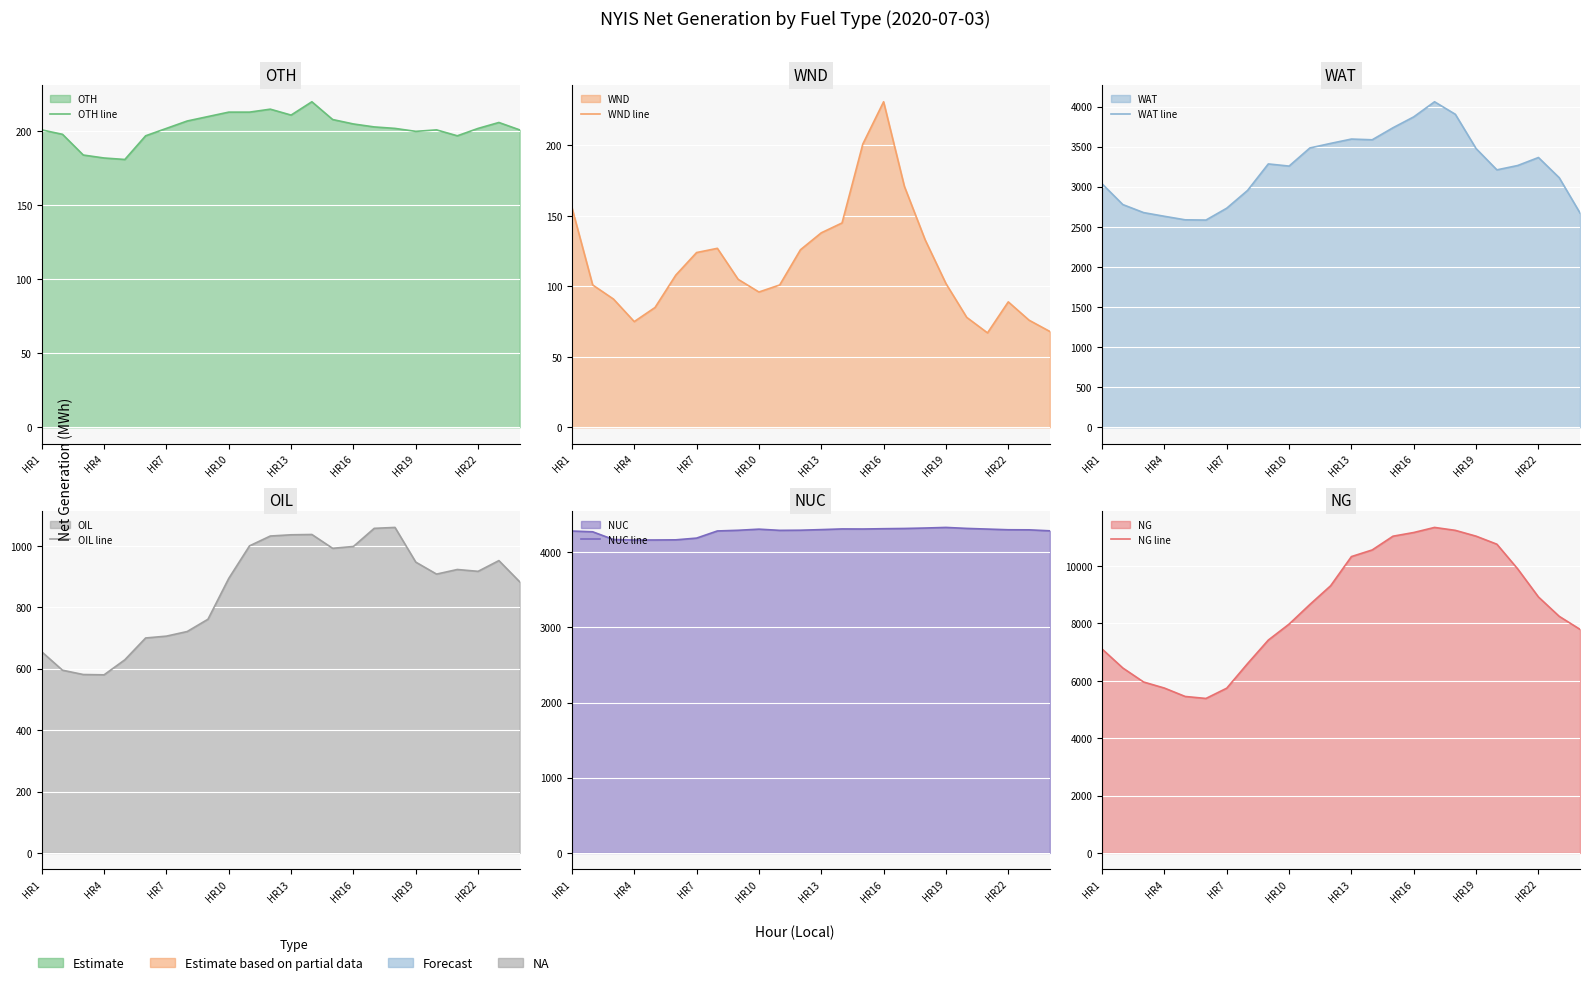

True or false: WND line and WAT line intersect in this chart.

False